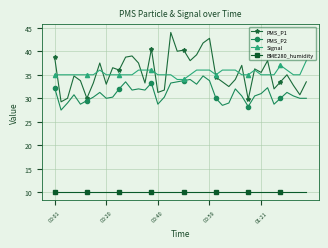

Rank the series by their maximum value, from highest to lowest.

PMS_P1, Signal, PMS_P2, BME280_humidity